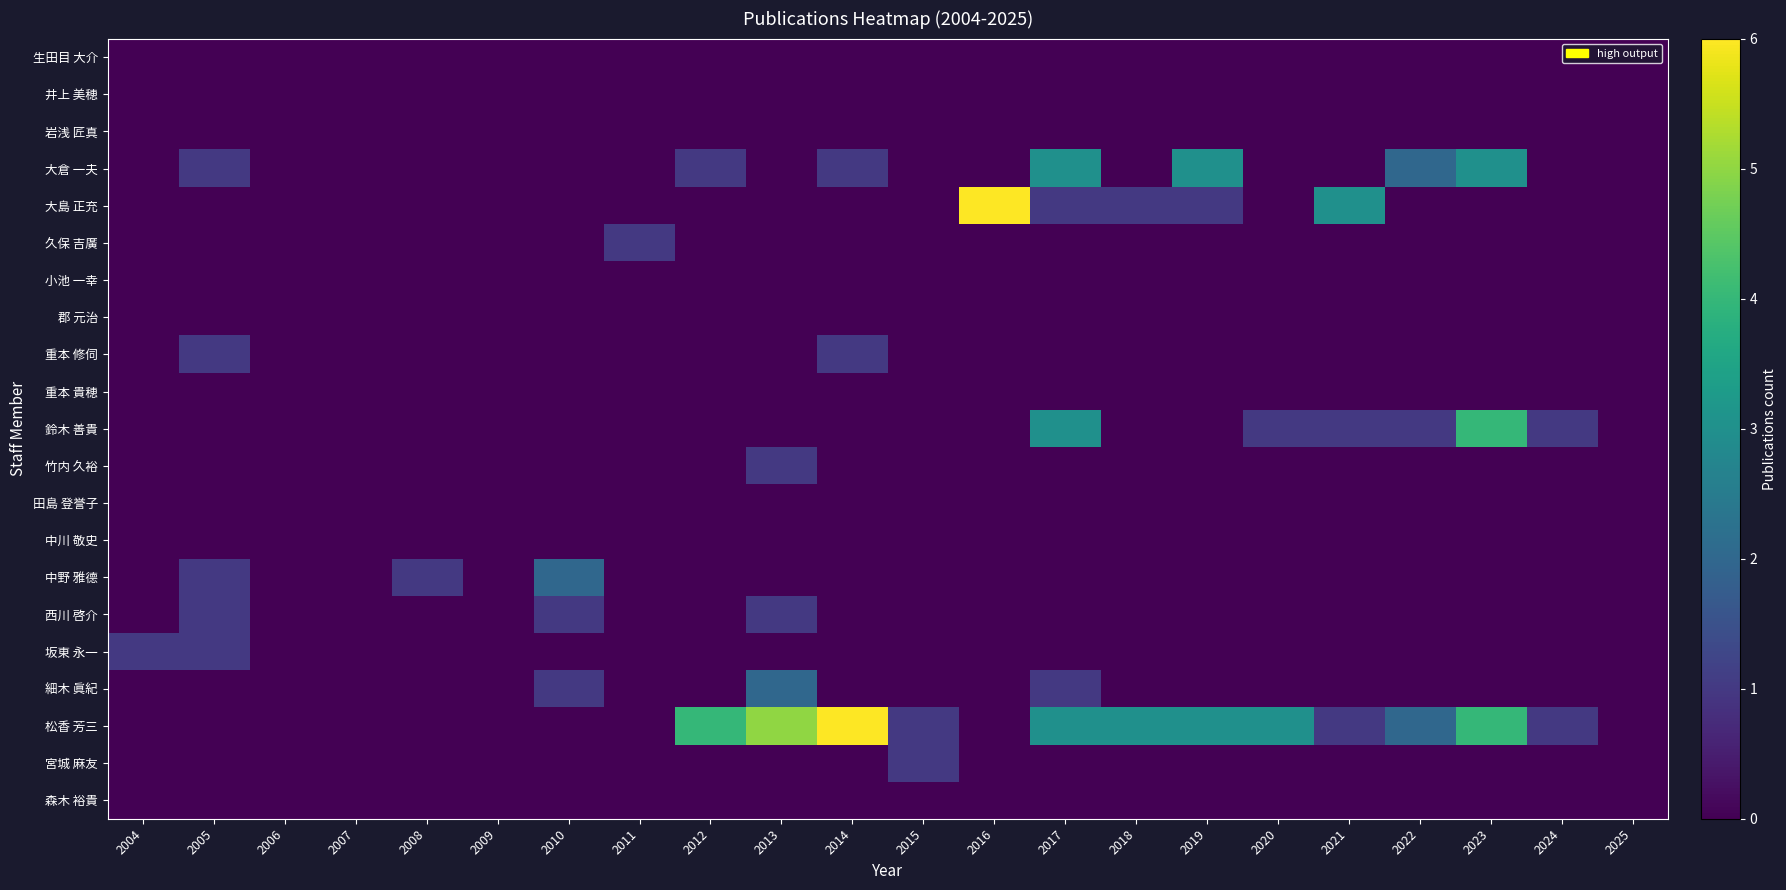

Which category has the highest value across all series?

2016